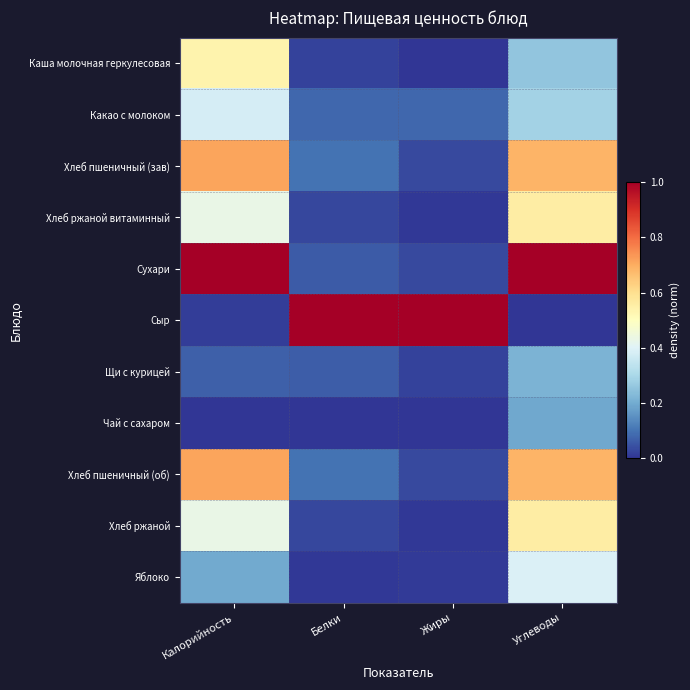

At how many categories does at least one series exceed 0?

4